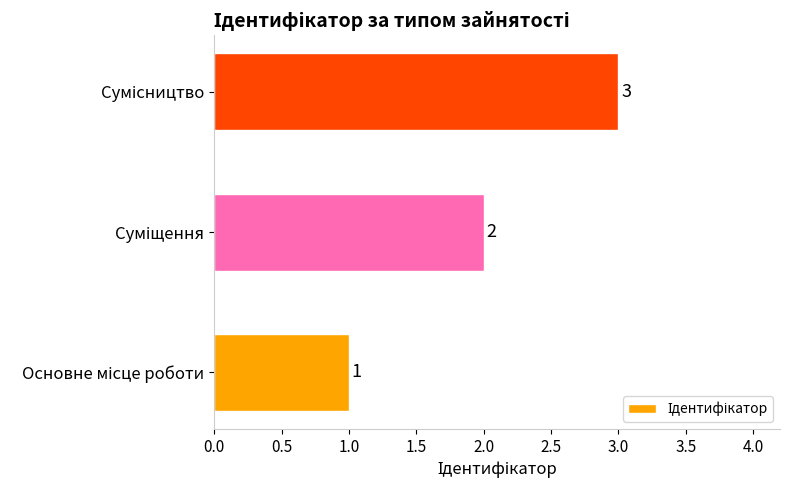

What is the sum of all values?

6